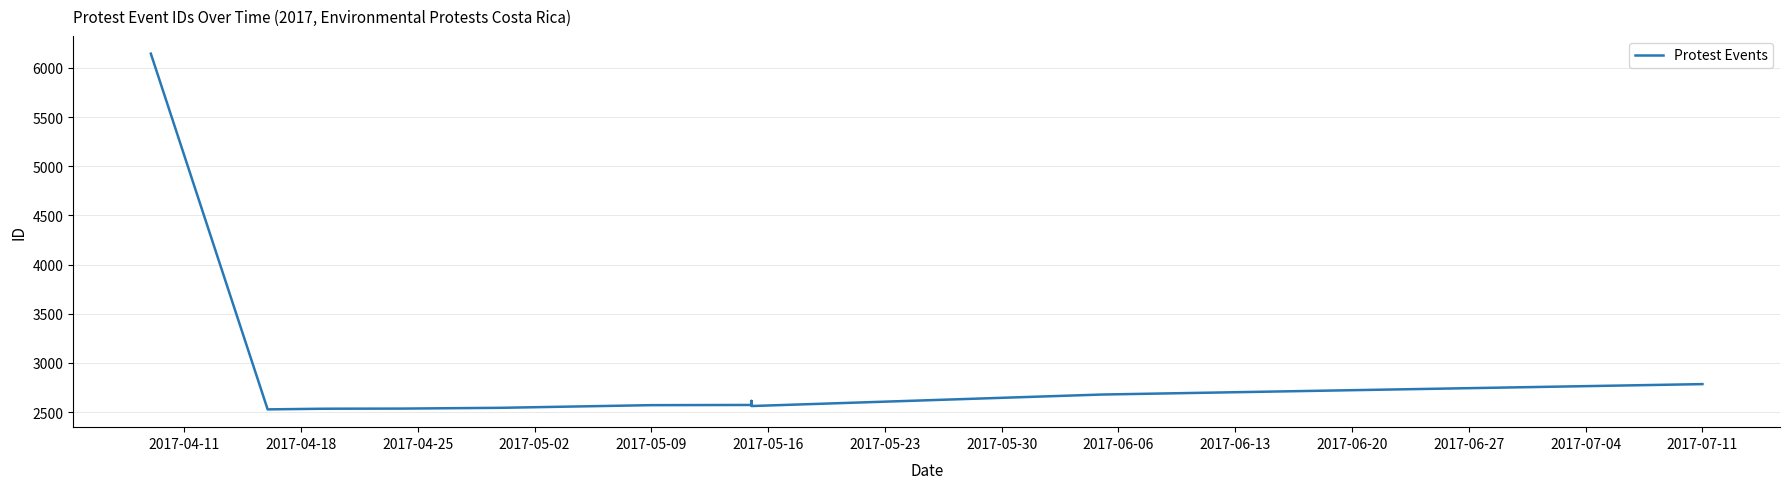

Count the number of data series in this chart.

1